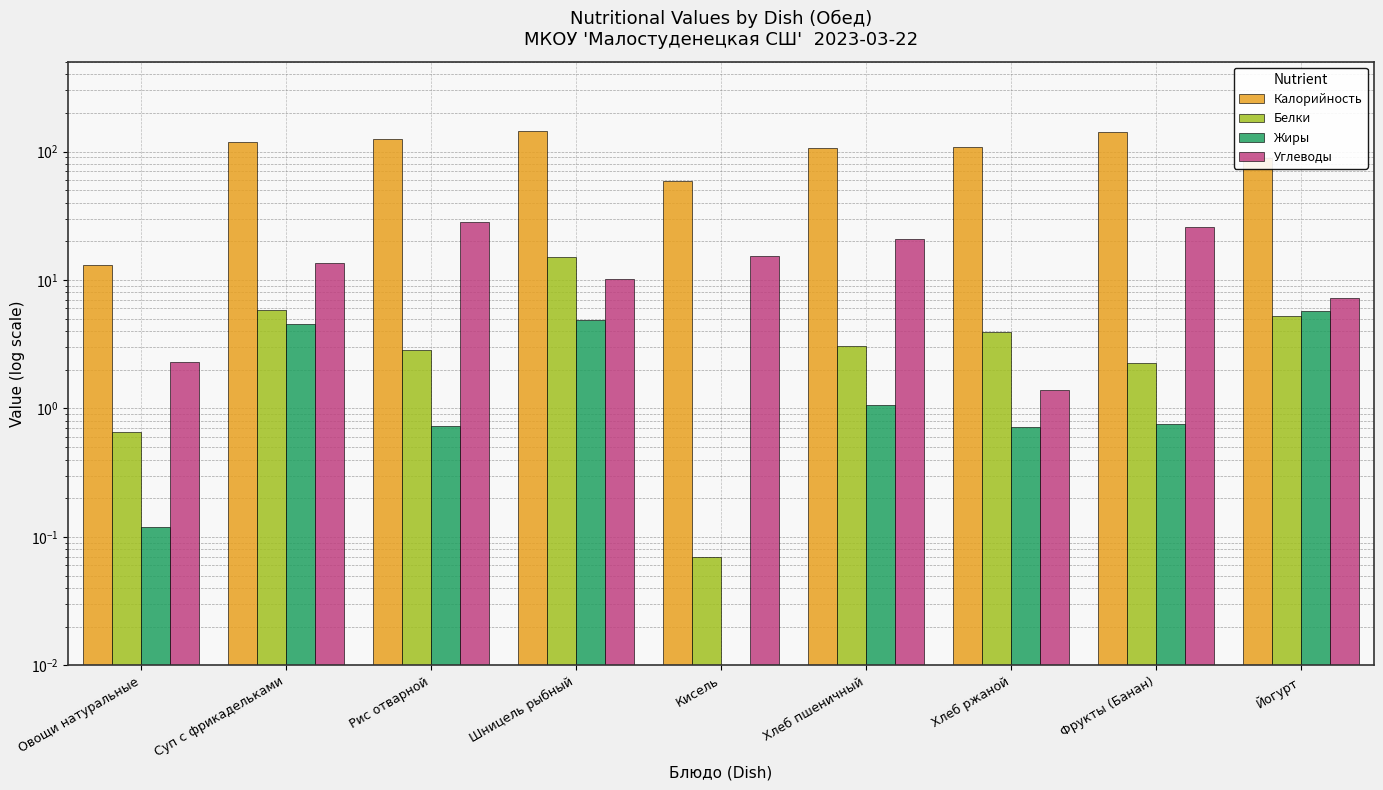

What is the label of the 1st bar from the right?

Йогурт